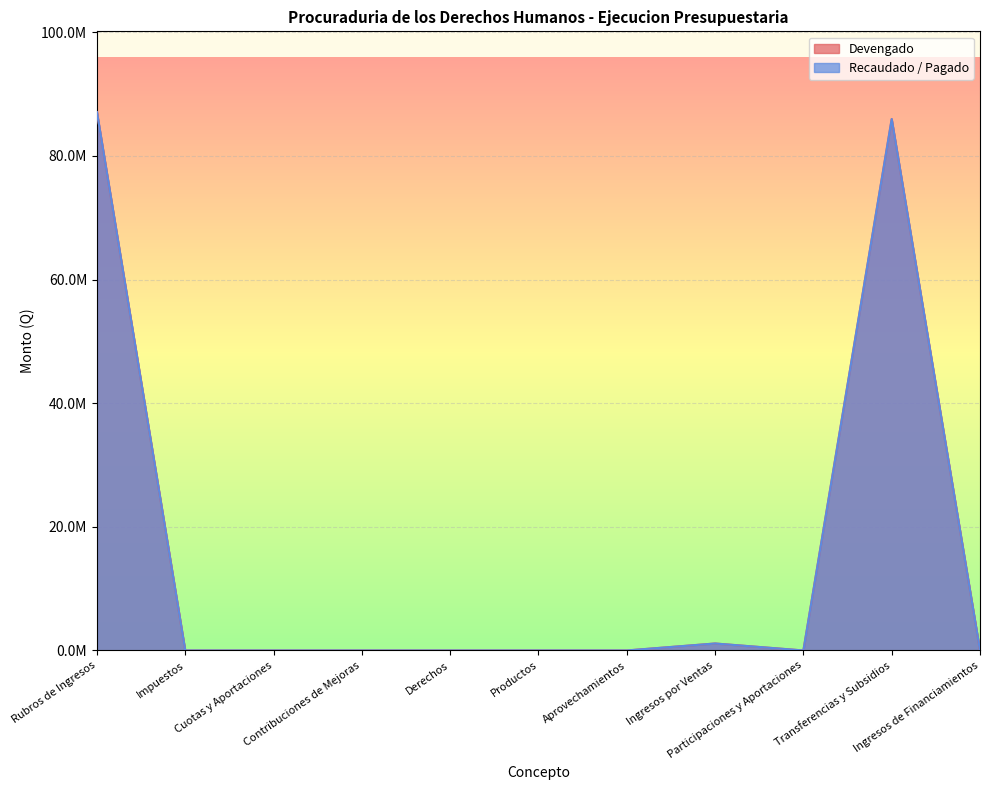

Where is the first local maximum for Recaudado / Pagado?

Ingresos por Ventas